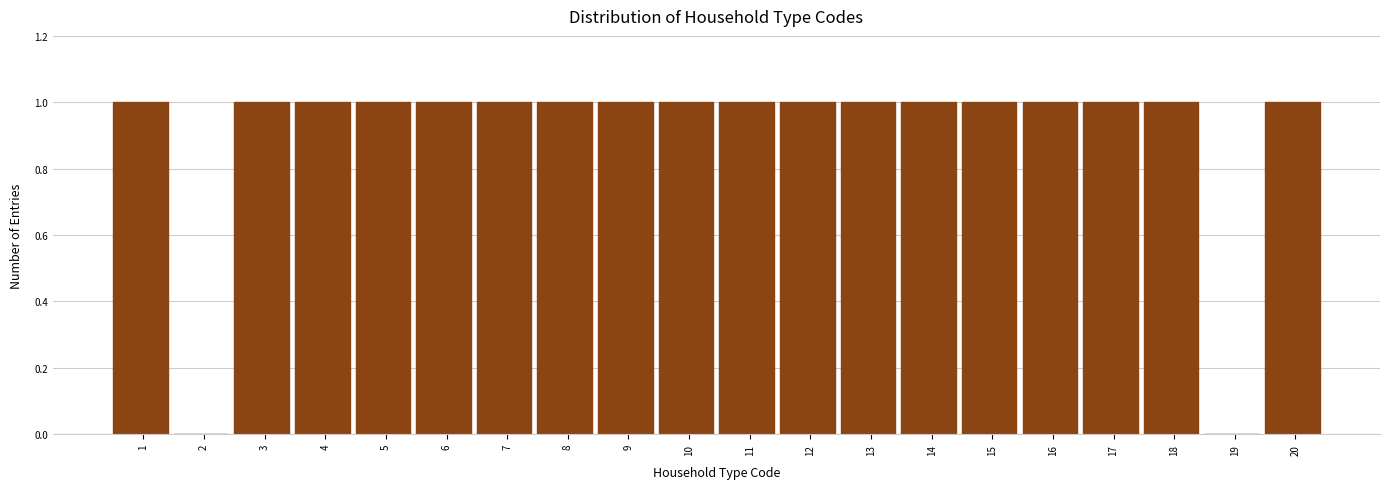

Reading right to left, extract all data points from this chart.

20=1	19=0	18=1	17=1	16=1	15=1	14=1	13=1	12=1	11=1	10=1	9=1	8=1	7=1	6=1	5=1	4=1	3=1	2=0	1=1